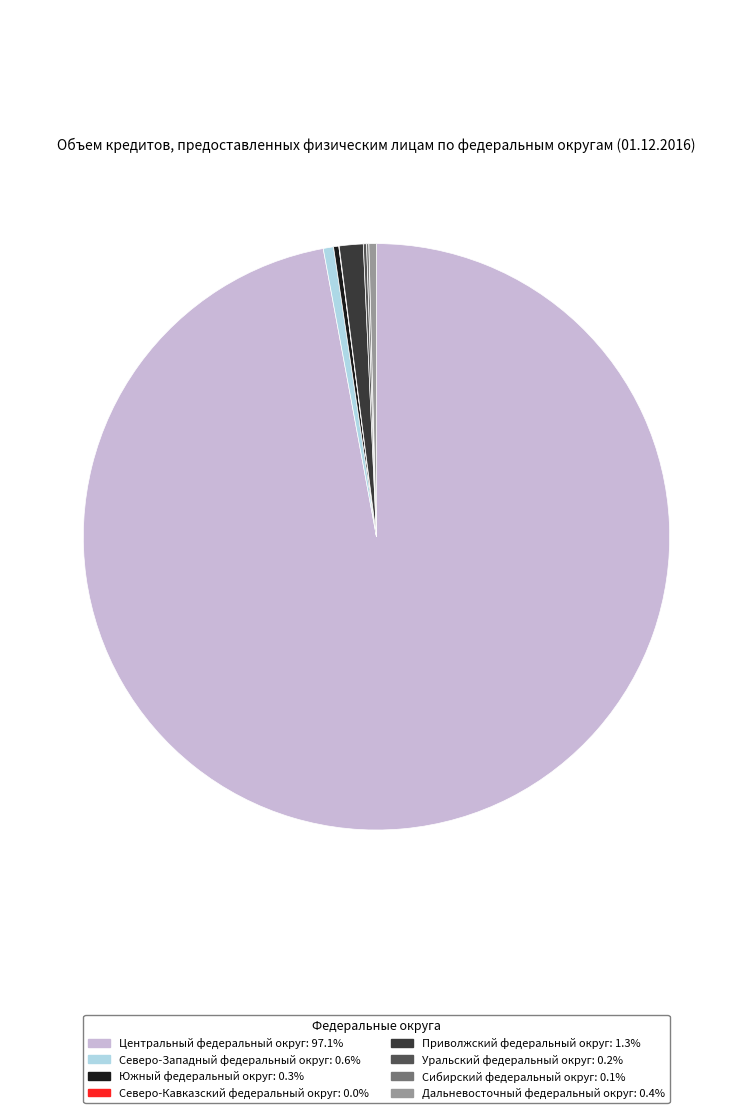

Does any single category account for the majority?

Yes